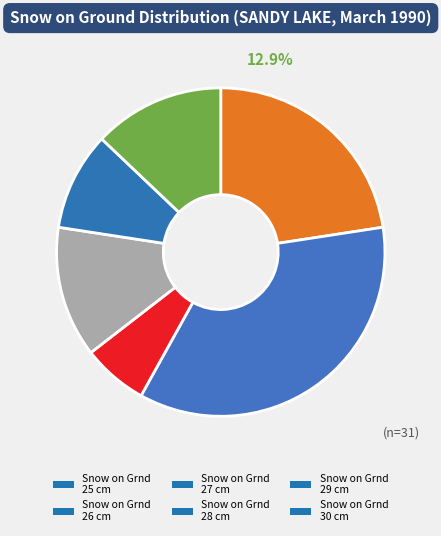

To the nearest percent, what percentage of the pie is Snow on Grnd 29 cm (days)?

10%